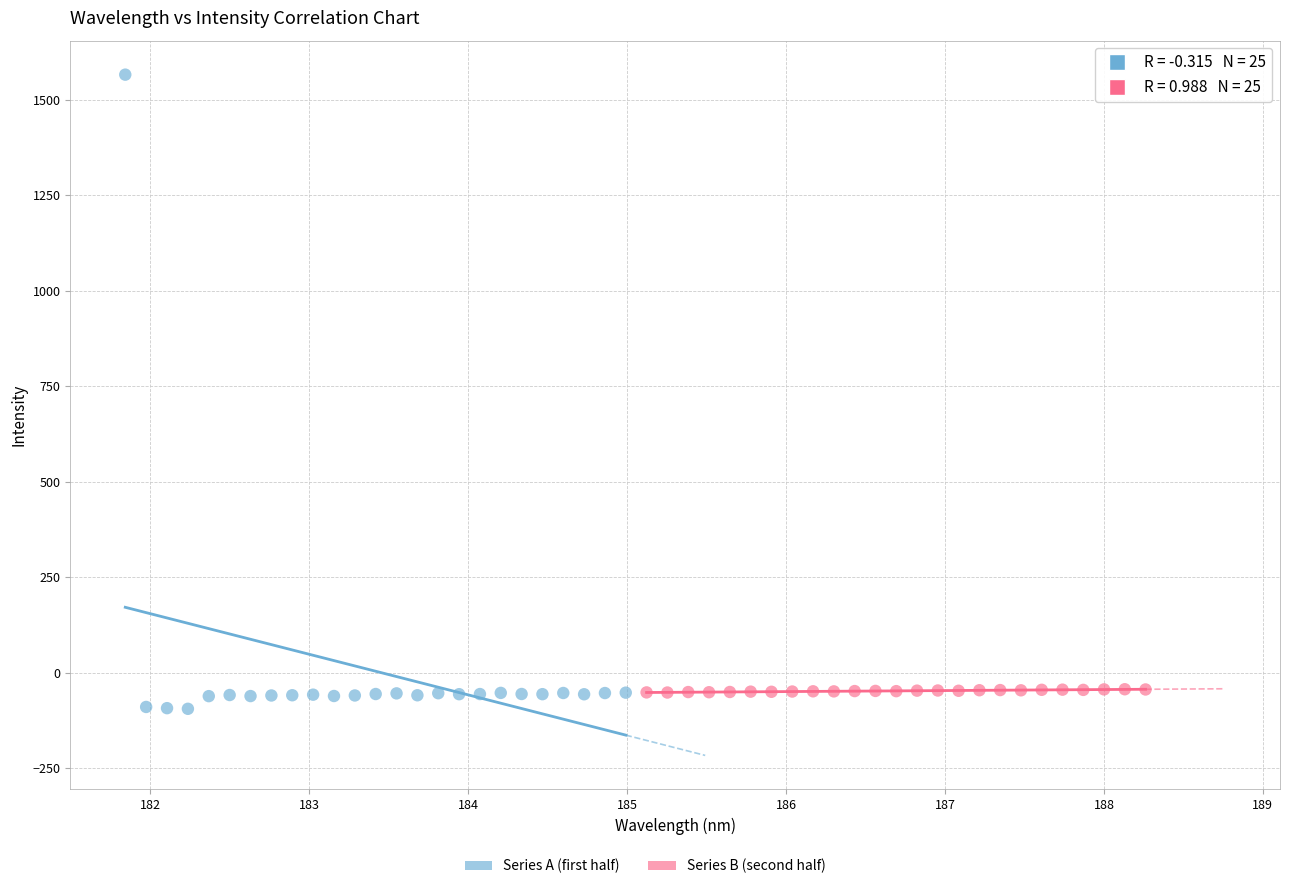

Which series has the widest spread of Y values?

Series A (first half)